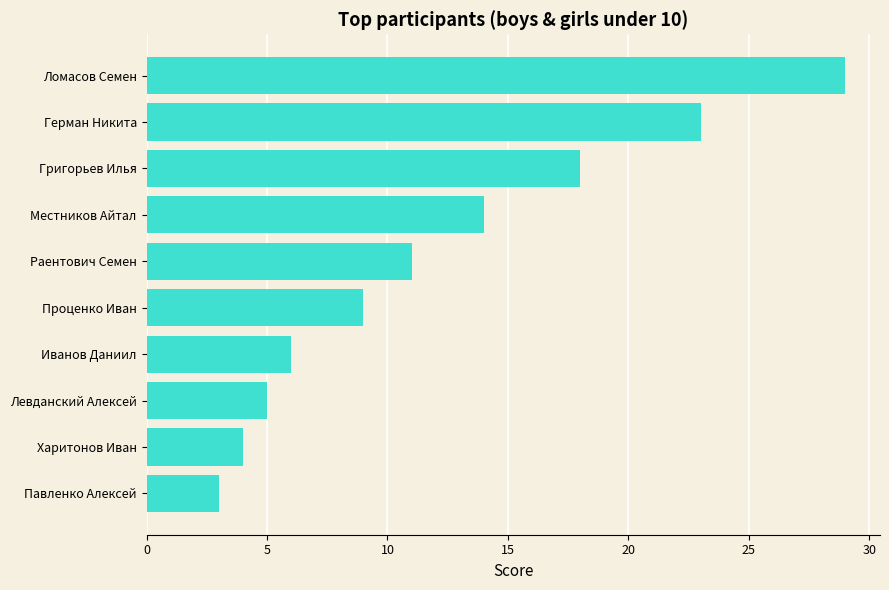

Which has a higher value, Ломасов Семен or Левданский Алексей?

Ломасов Семен